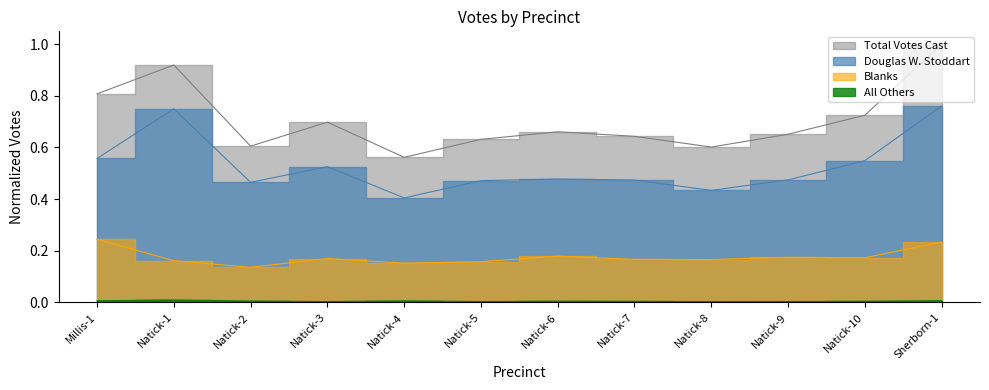

List the series in order of their peak value, lowest first.

All Others, Blanks, Douglas W. Stoddart, Total Votes Cast